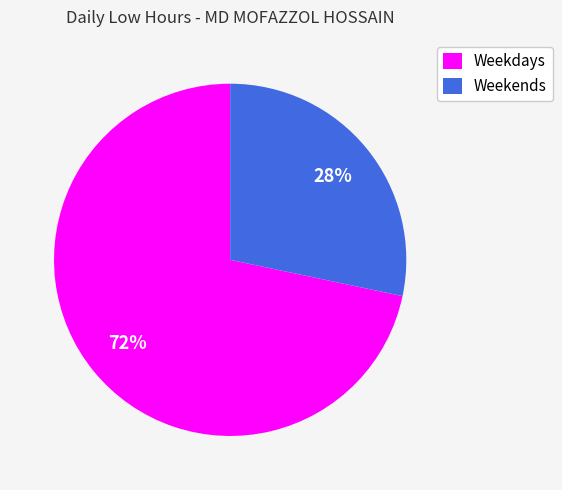

Which slice is the largest?

Weekdays